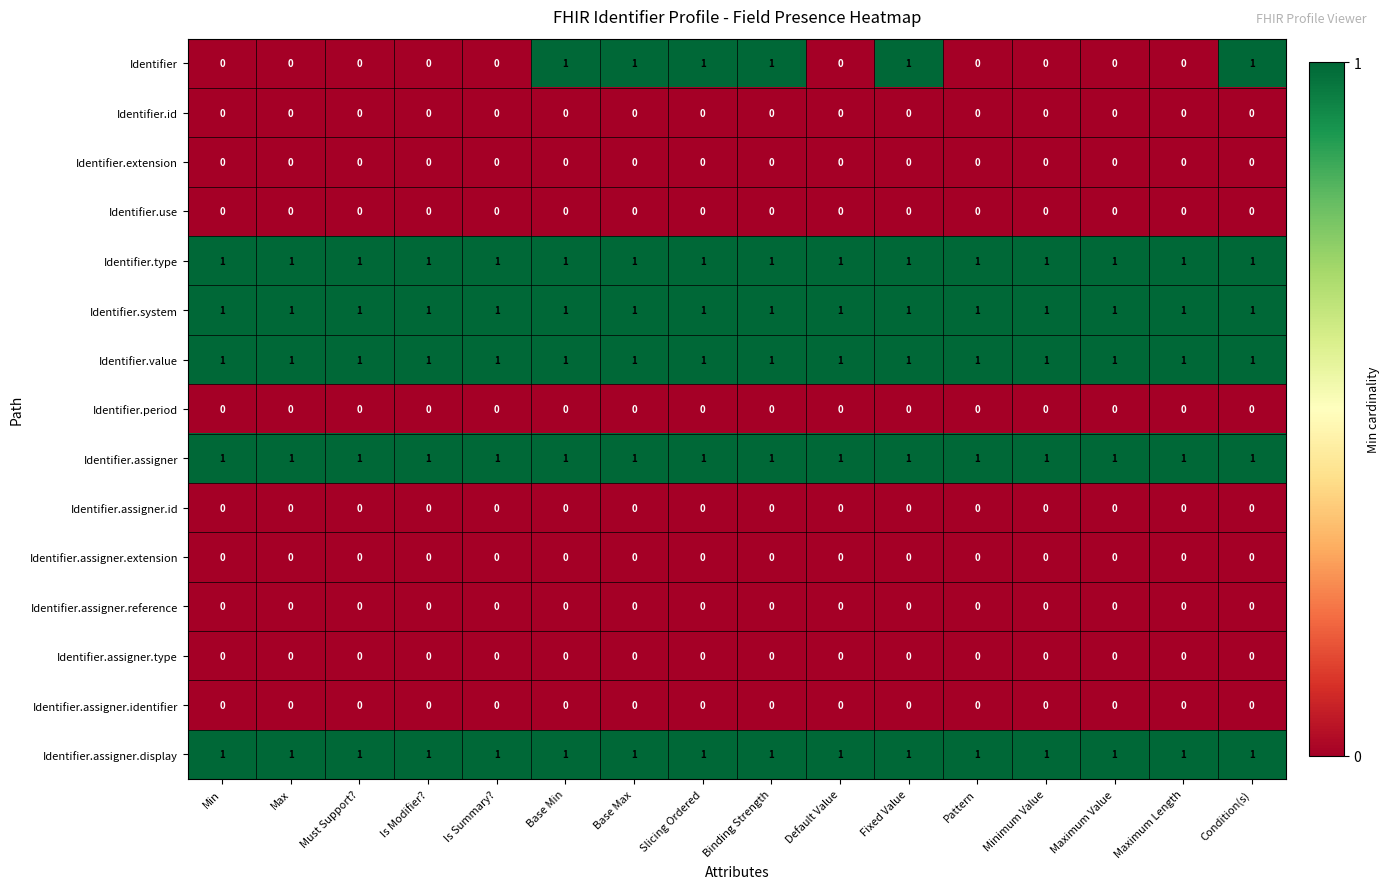

What is the difference between the highest and lowest values at Maximum Value?

1